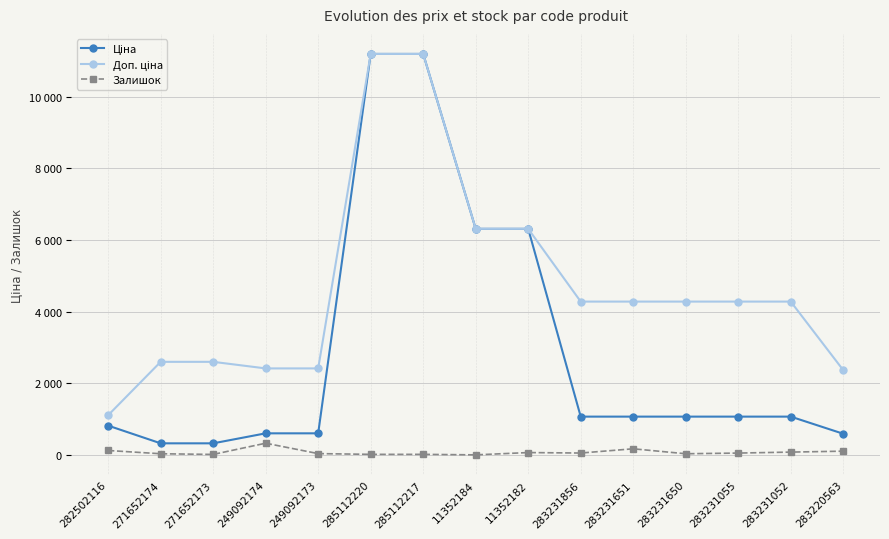

Does the chart have visible grid lines?

Yes